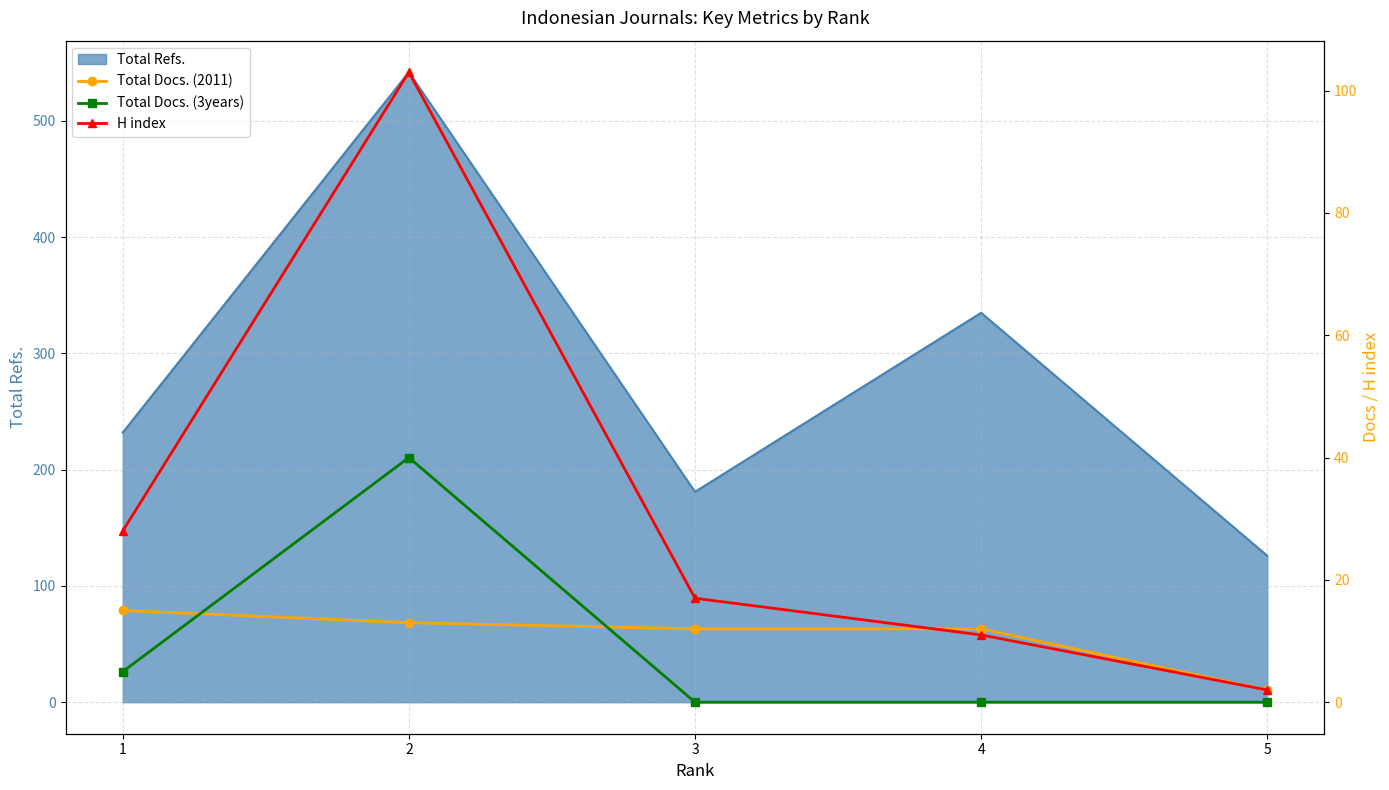

Which series has the widest spread of values?

H index